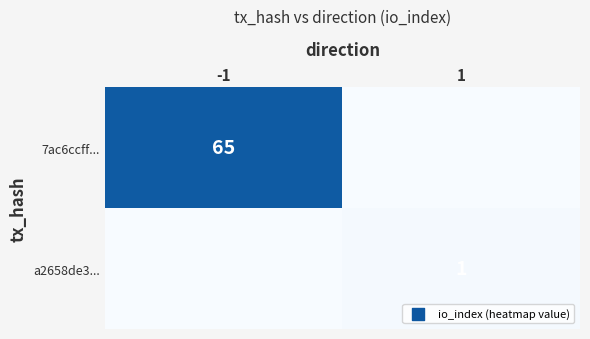

Between -1 and 1, which is larger?

-1